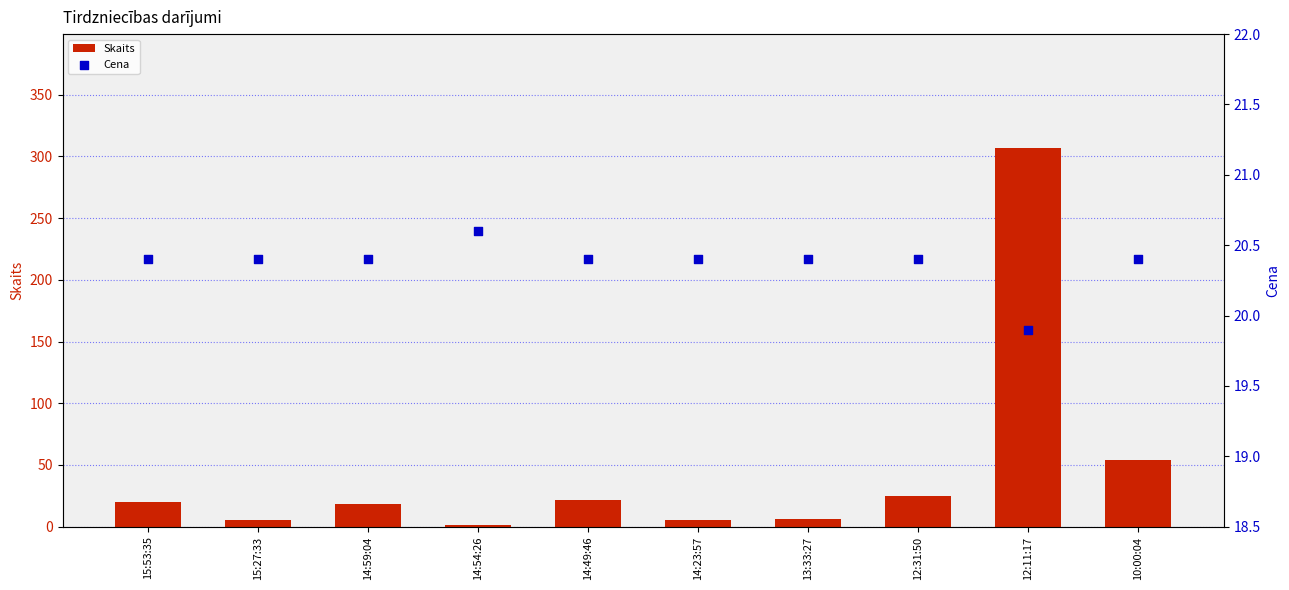

Is the value of Skaits at 14:59:04 greater than the value of Cena at 15:27:33?

No